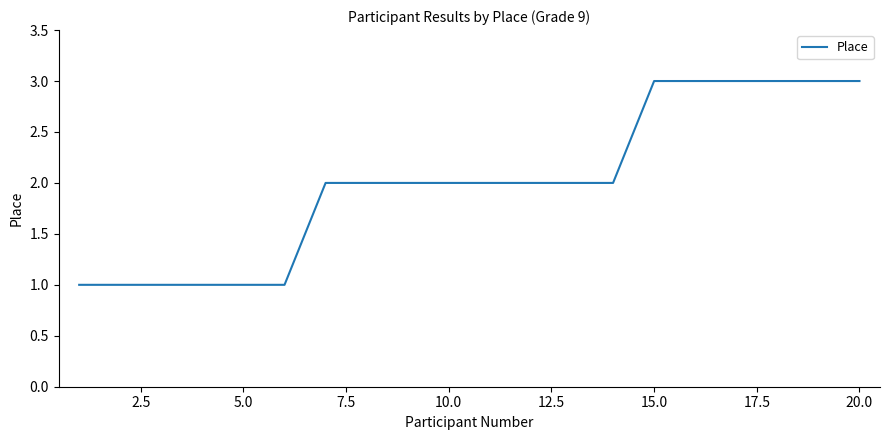

What is the greatest value displayed?

3